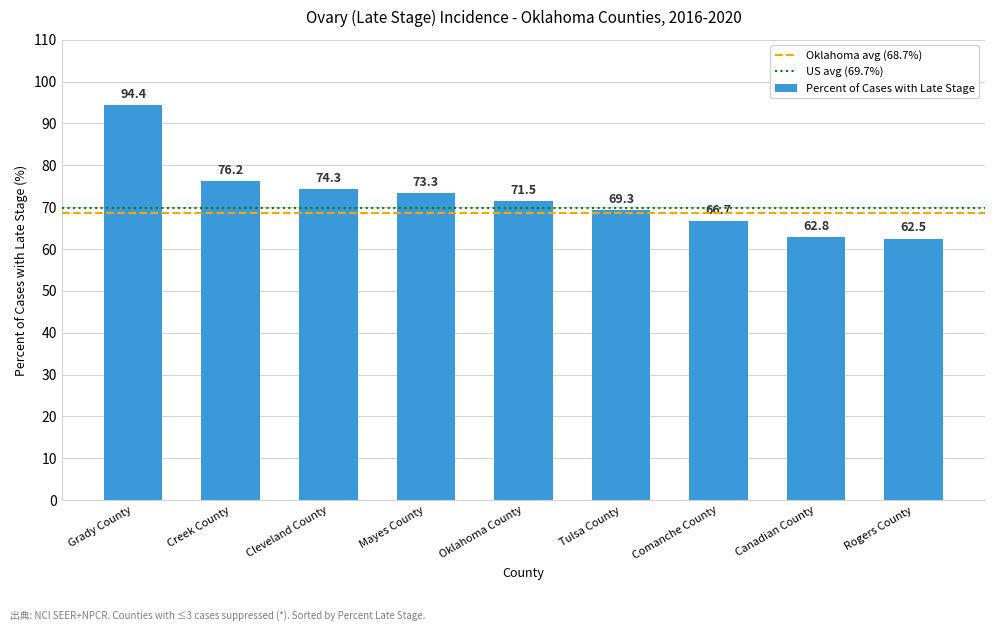

List the labels in order of value, smallest first.

Rogers County, Canadian County, Comanche County, Tulsa County, Oklahoma County, Mayes County, Cleveland County, Creek County, Grady County